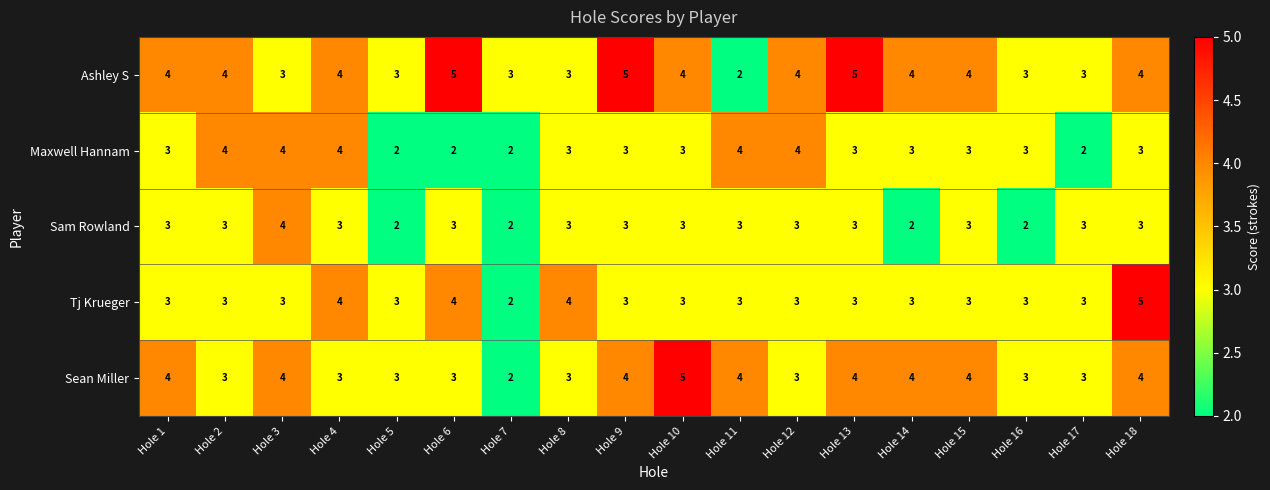

At which label does Sean Miller reach its minimum?

Hole 7